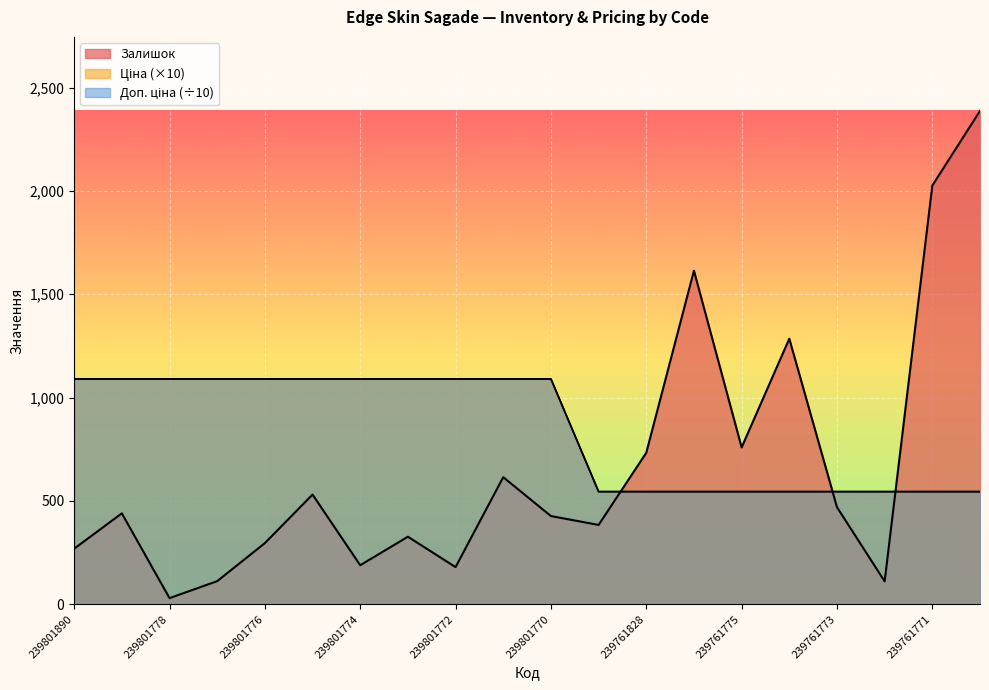

Which category has the highest value in the Залишок series?

239761770